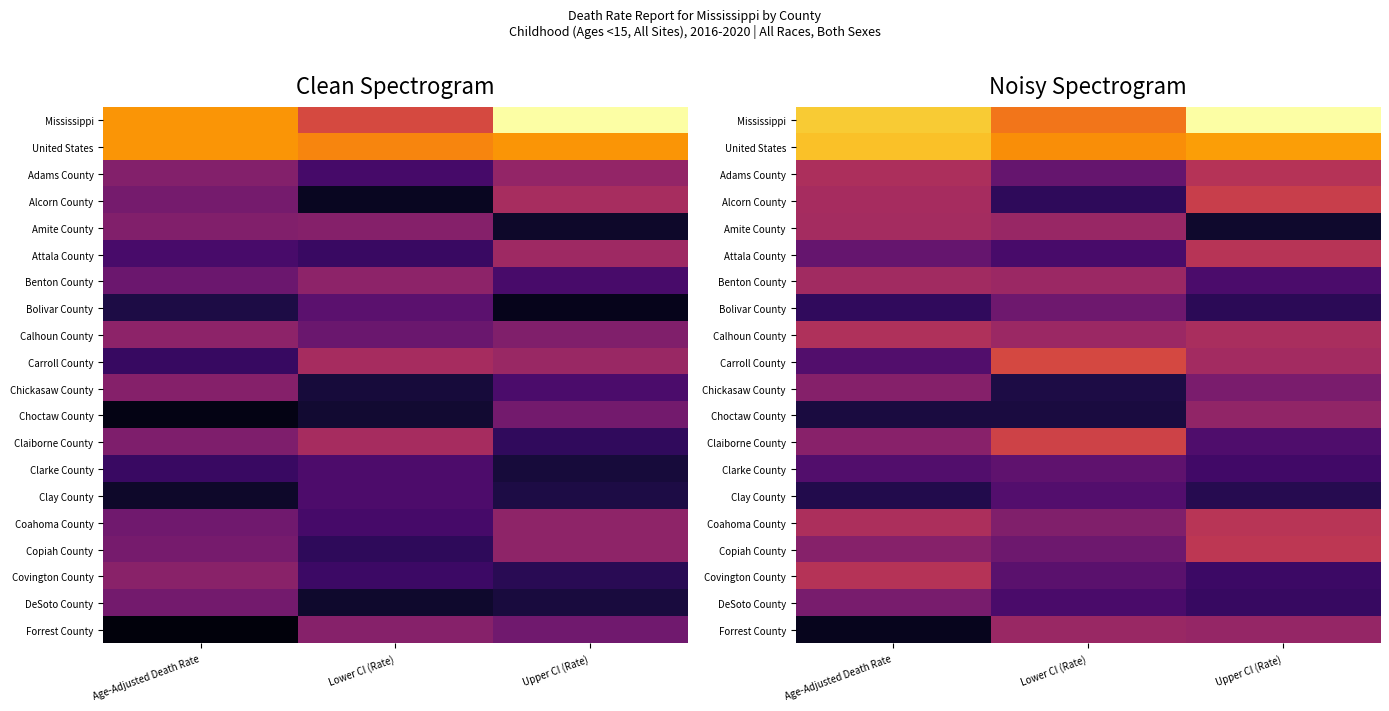

At Age-Adjusted Death Rate, list the series in order from smallest to largest.

Forrest County, Choctaw County, Clay County, Bolivar County, Carroll County, Clarke County, Attala County, DeSoto County, Chickasaw County, Copiah County, Claiborne County, Benton County, Amite County, Alcorn County, Coahoma County, Adams County, Calhoun County, Covington County, United States, Mississippi